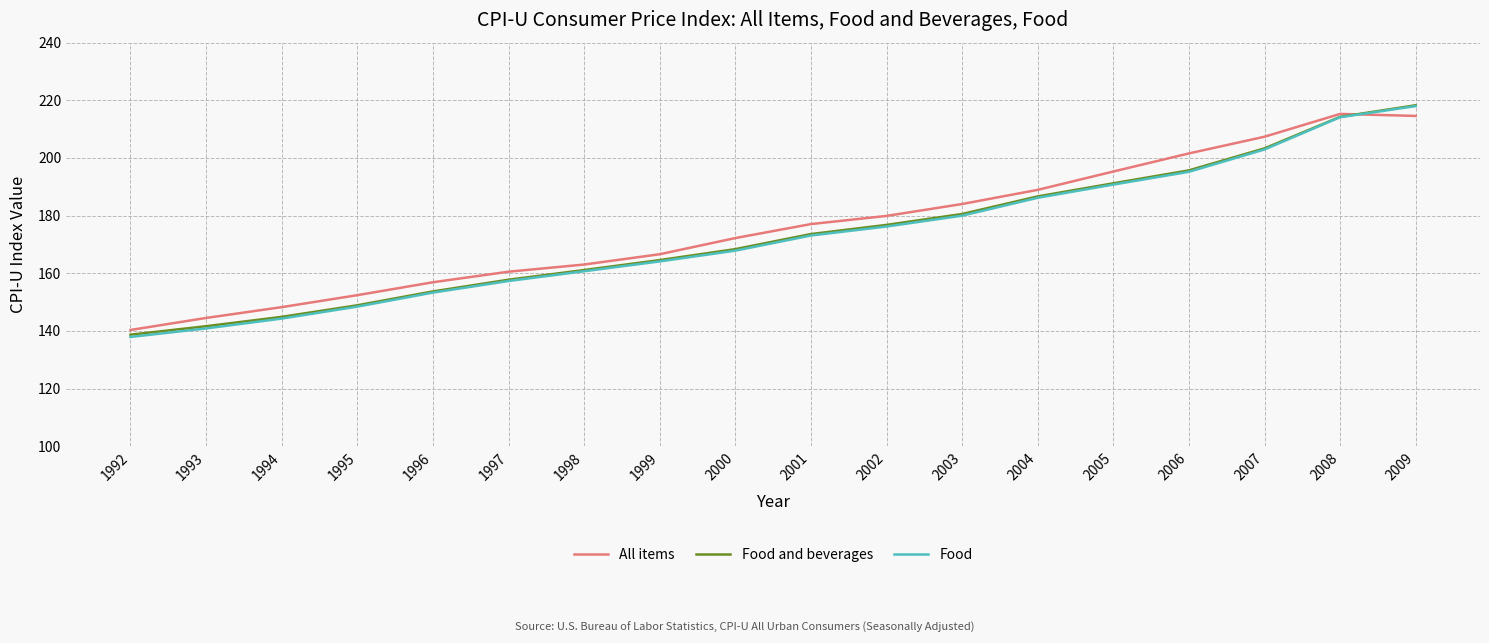

Is the value of Food at 2005 greater than the value of Food and beverages at 1994?

Yes